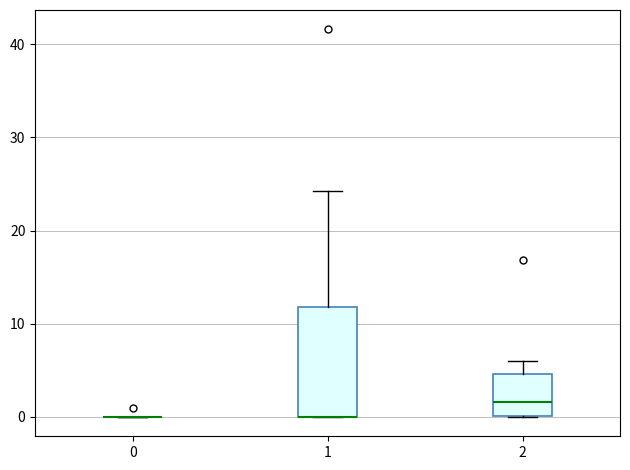

Where does the median line of the box at x = 2 sit on the y-axis? The values are not printed on the chart, so give them approximately, as read against the axis.

2